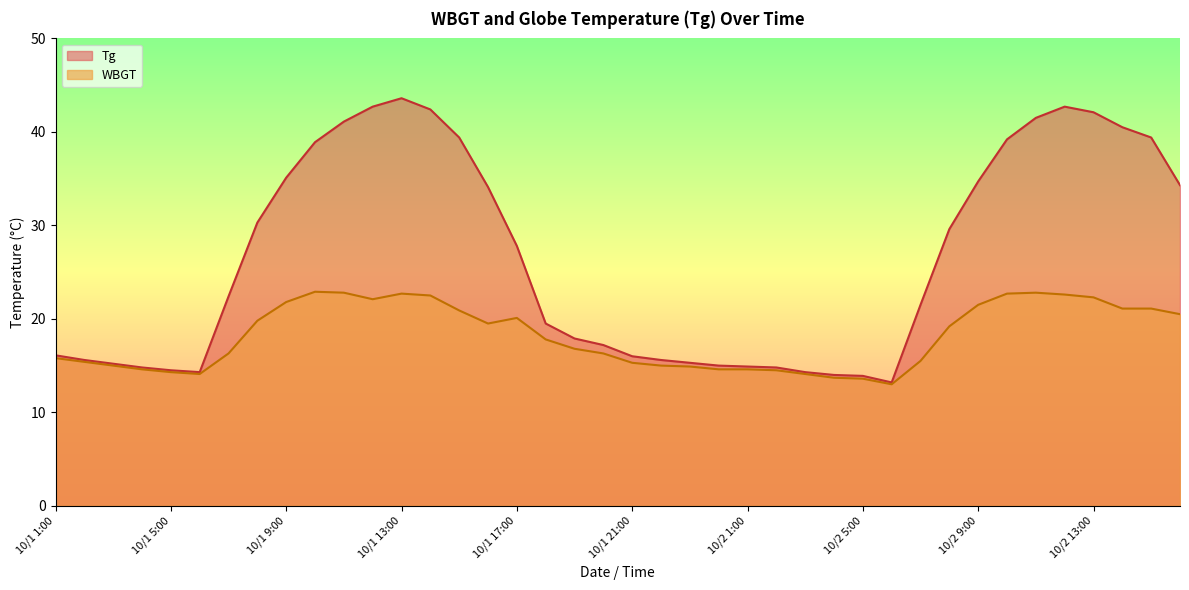

At which label is WBGT closest to 17?

10/1 19:00